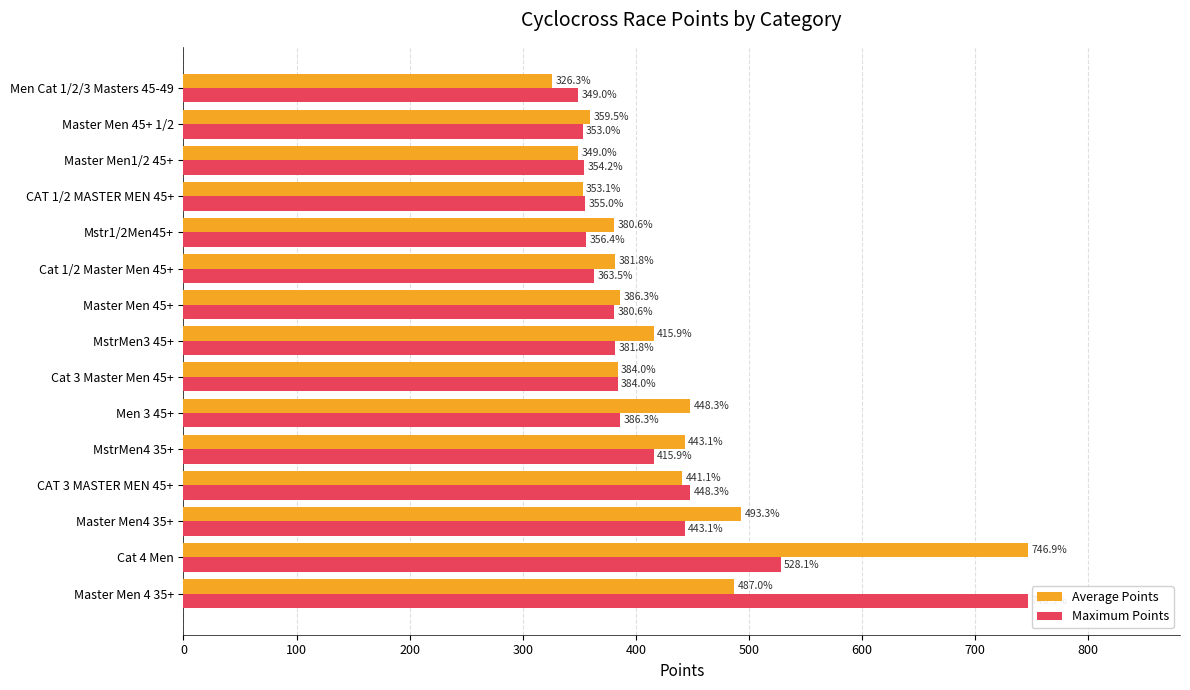

List the labels in order of Average Points value, smallest first.

Men Cat 1/2/3 Masters 45-49, Master Men1/2 45+, CAT 1/2 MASTER MEN 45+, Master Men 45+ 1/2, Mstr1/2Men45+, Cat 1/2 Master Men 45+, Cat 3 Master Men 45+, Master Men 45+, MstrMen3 45+, CAT 3 MASTER MEN 45+, MstrMen4 35+, Men 3 45+, Master Men 4 35+, Master Men4 35+, Cat 4 Men